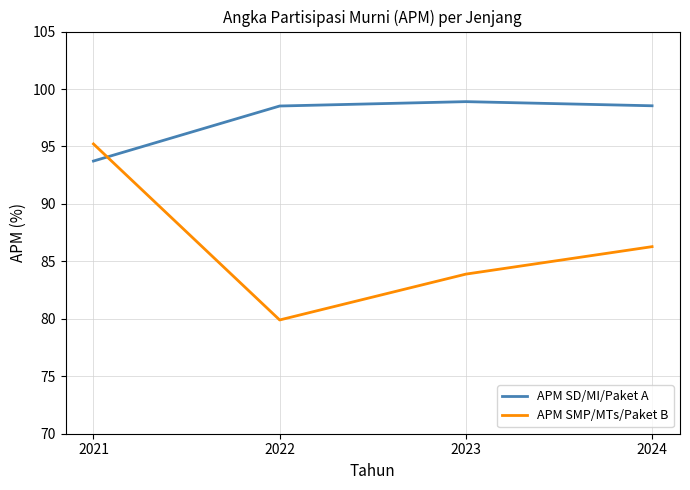

True or false: APM SD/MI/Paket A has a value of 21.2 at 2021.

False